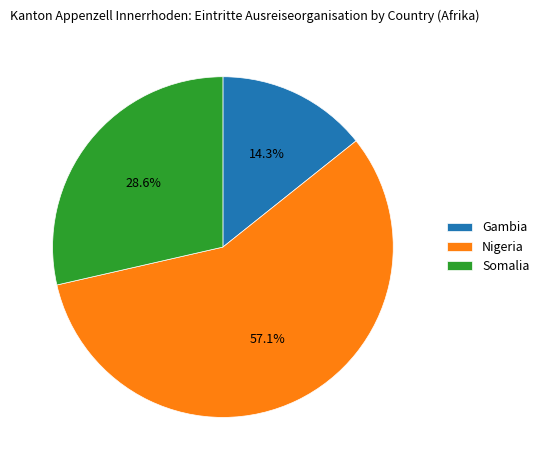

Combined, what portion of the pie is Gambia and Nigeria?

71.4%